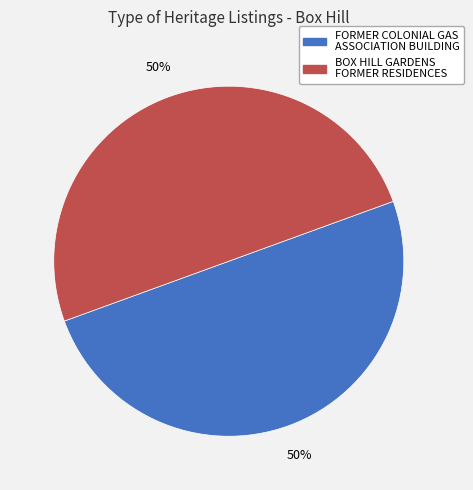

True or false: BOX HILL GARDENS FORMER RESIDENCES accounts for 50% of the total.

True